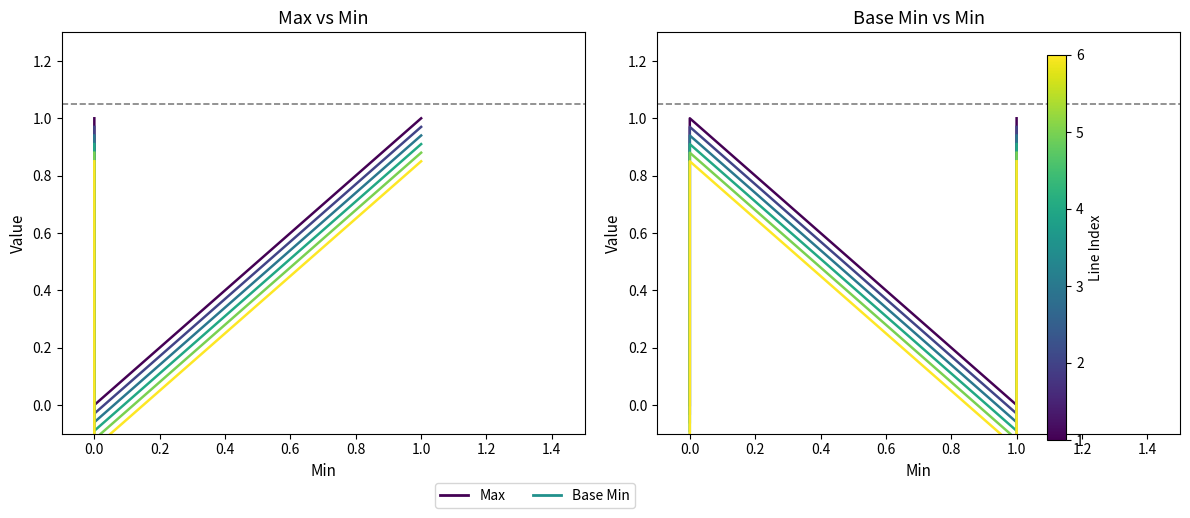

Does the chart display data point markers on the line(s)?

No